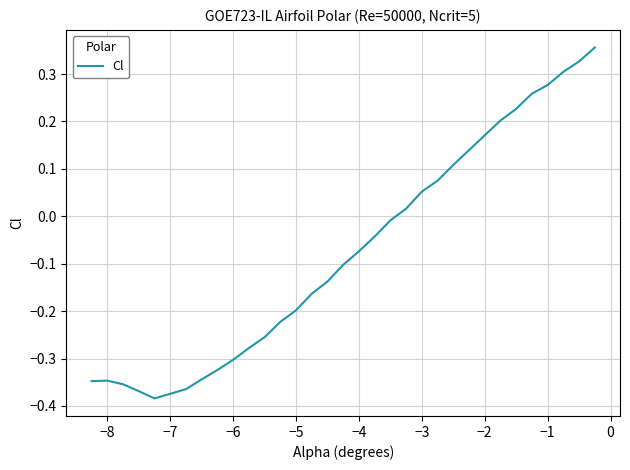

Count the number of data series in this chart.

1